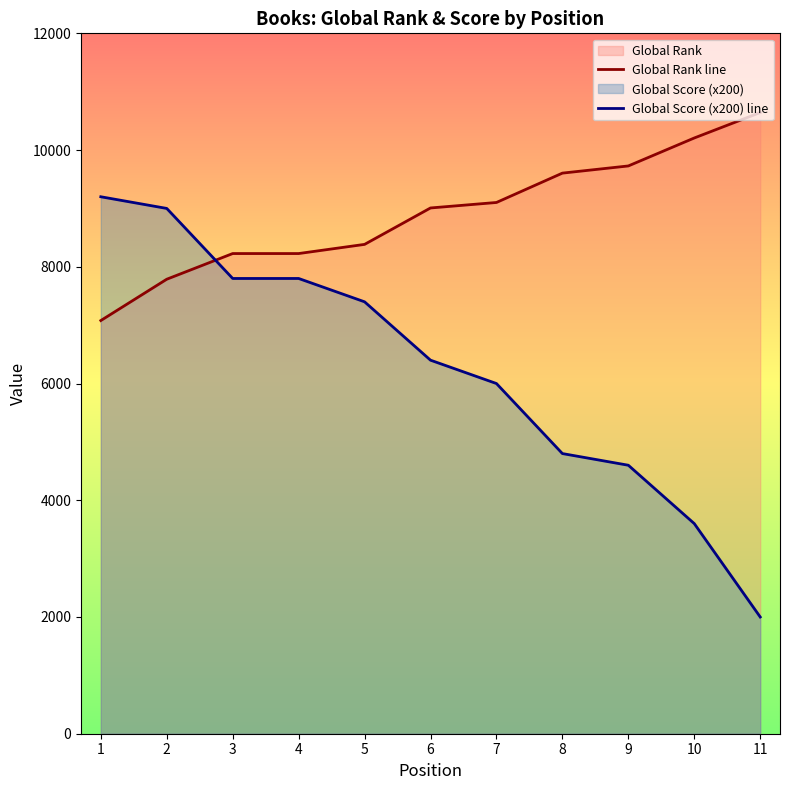

Rank the categories by Global Score (x200) line value from lowest to highest.

11, 10, 9, 8, 7, 6, 5, 3, 4, 2, 1